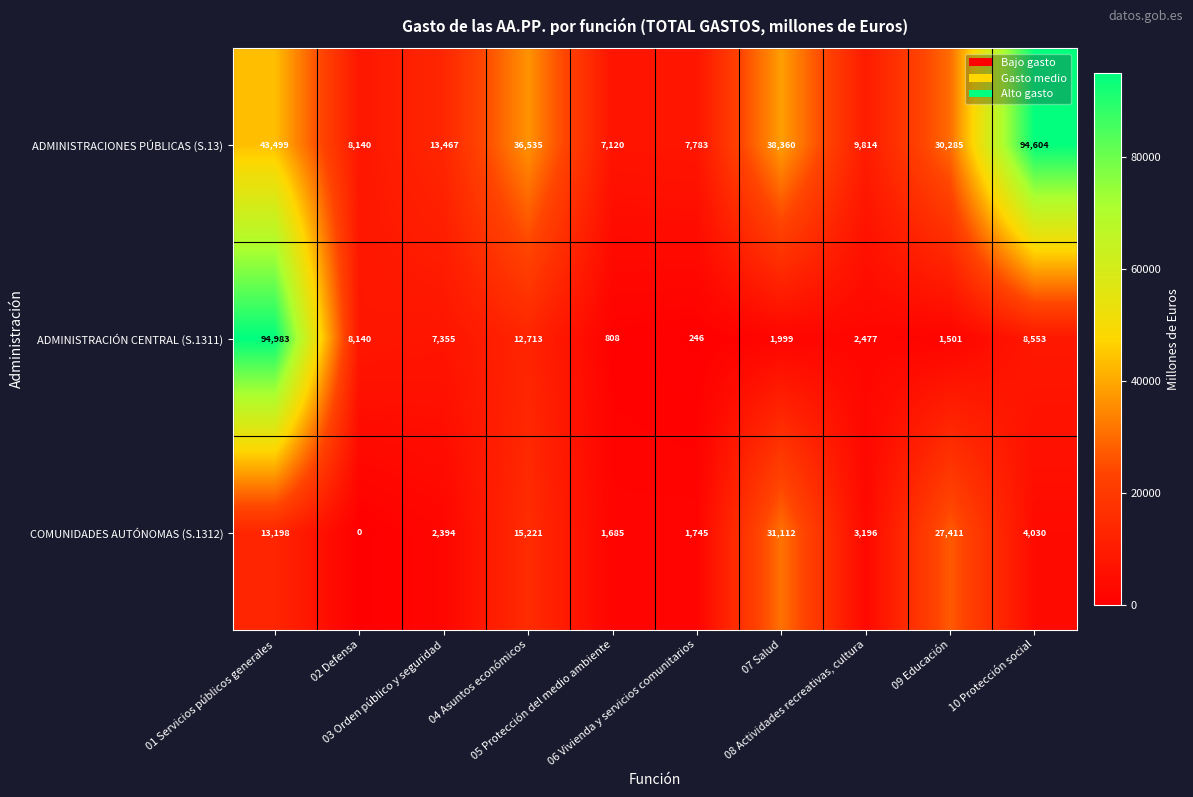

What is the difference between the highest and lowest values at 01 Servicios públicos generales?

81785